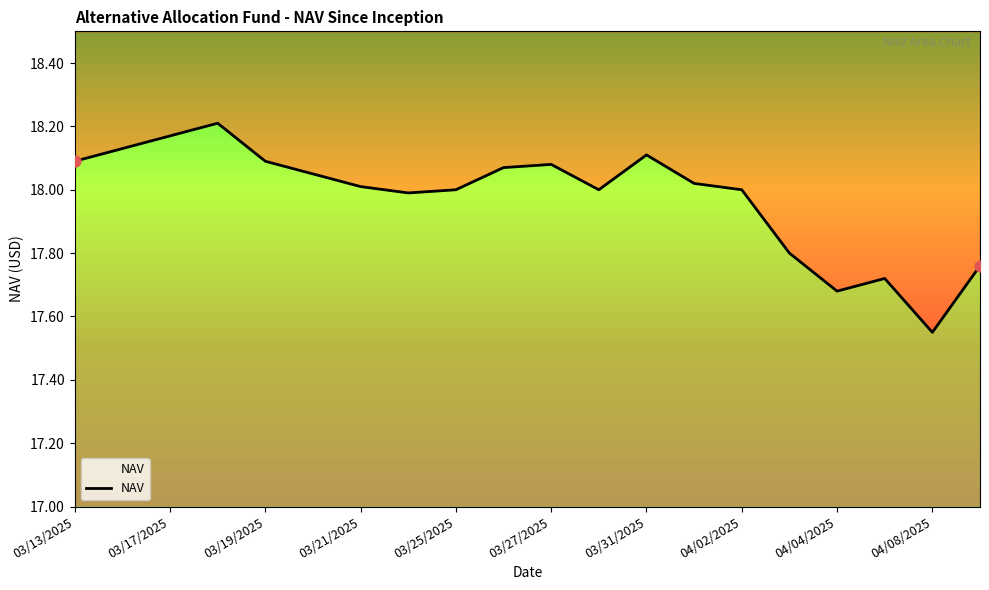

Which has a higher value, 16 or 04/08/2025?

04/08/2025